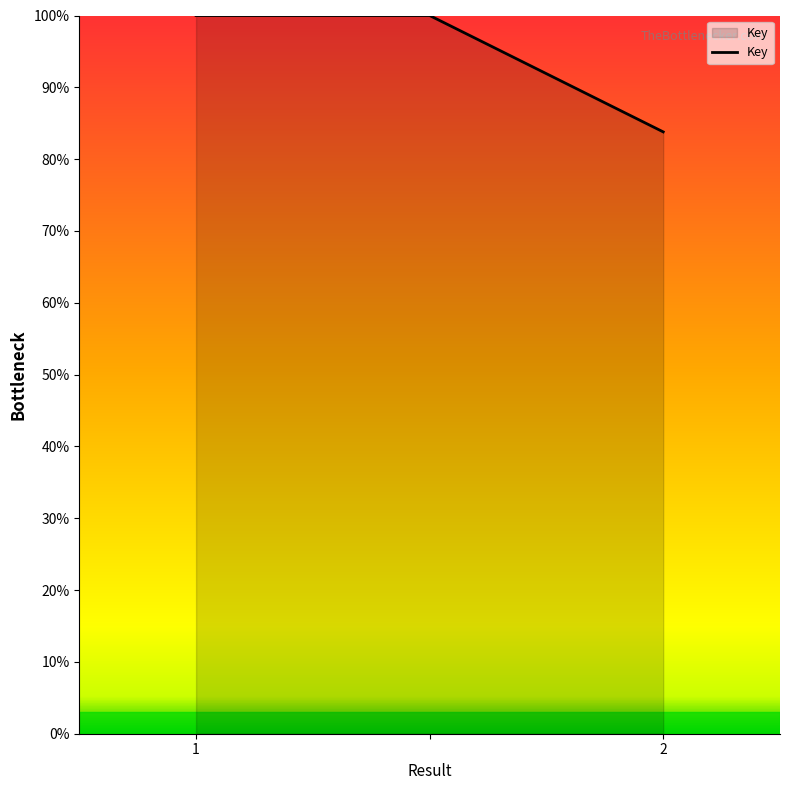

What is the minimum value shown in the chart?

83.8